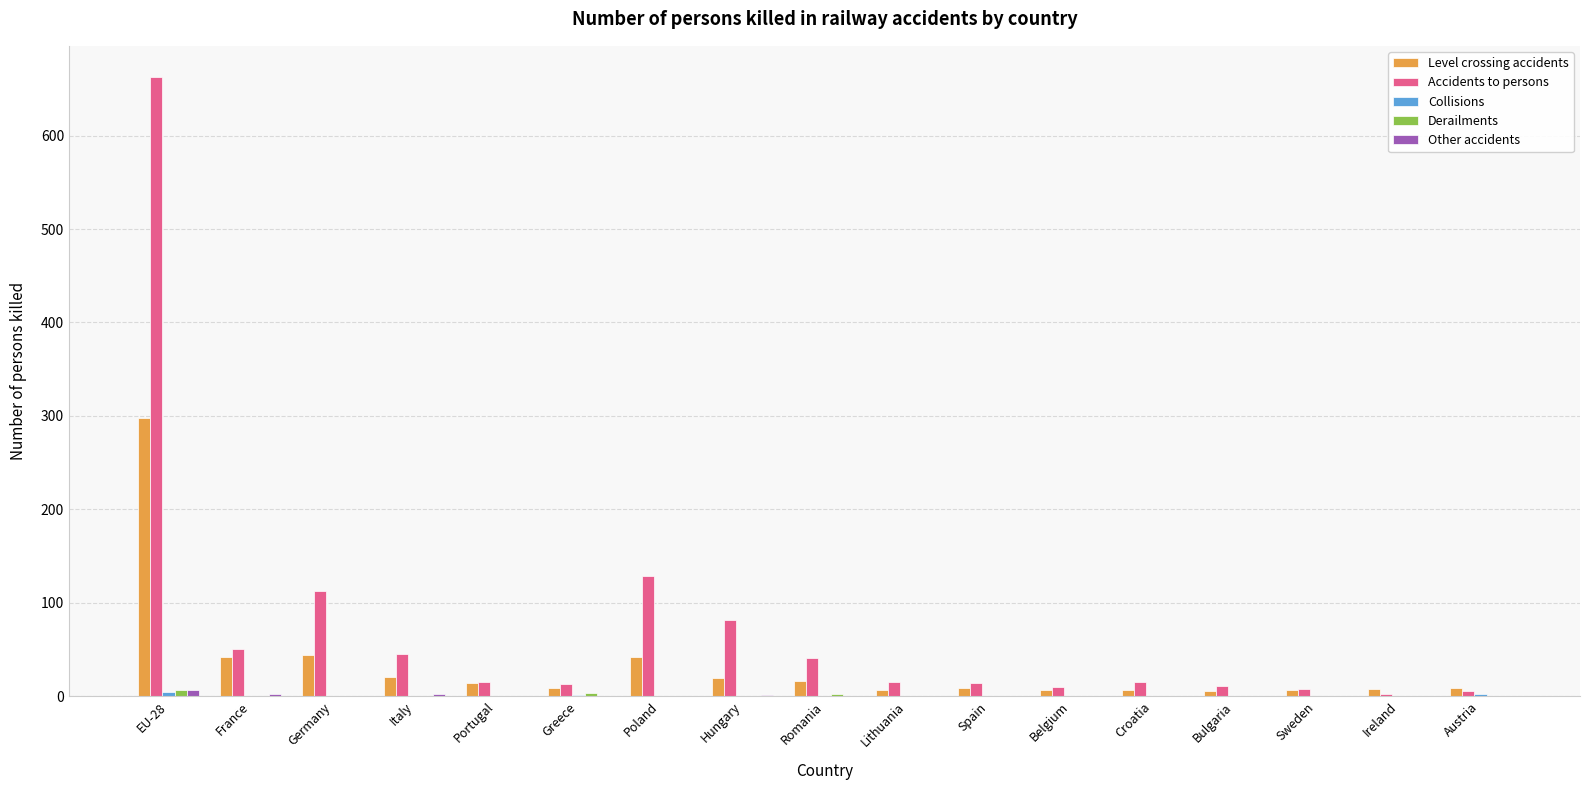

Between EU-28 and Poland, which series saw the biggest shift?

Accidents to persons